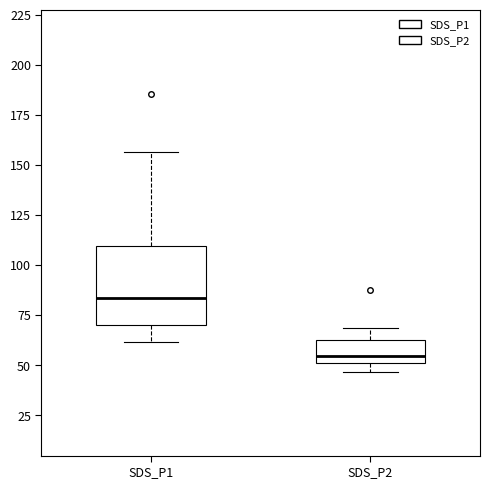

Reading left to right, read every box against the y-axis: the position of its median line, the range the box covers, and the ends of its whiskers. The values are not printed on the chart, so give them approximately, as read against the axis.

SDS_P1: median 85, box 70 to 110, whiskers 60 to 155
SDS_P2: median 55, box 50 to 65, whiskers 45 to 70